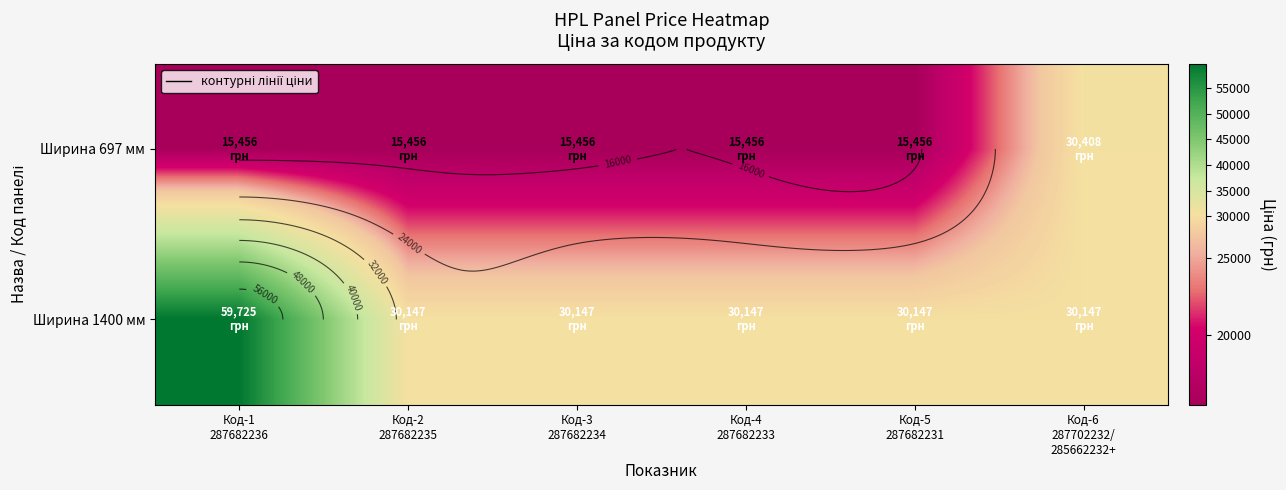

Which series has the largest range (max minus min)?

Ширина 1400 мм